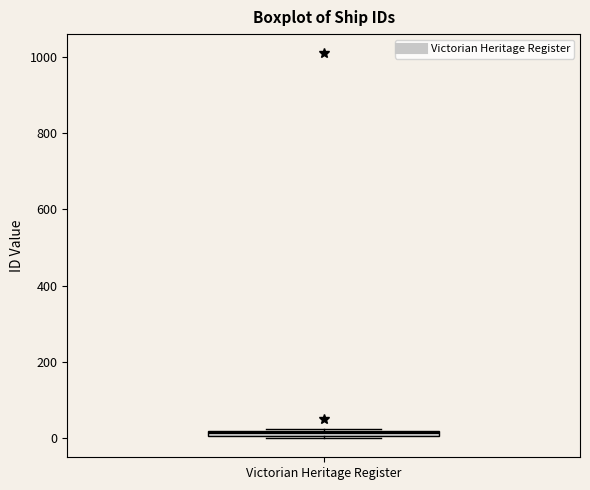

Where is the lower edge of the box for Victorian Heritage Register on the y-axis? The values are not printed on the chart, so give them approximately, as read against the axis.

0